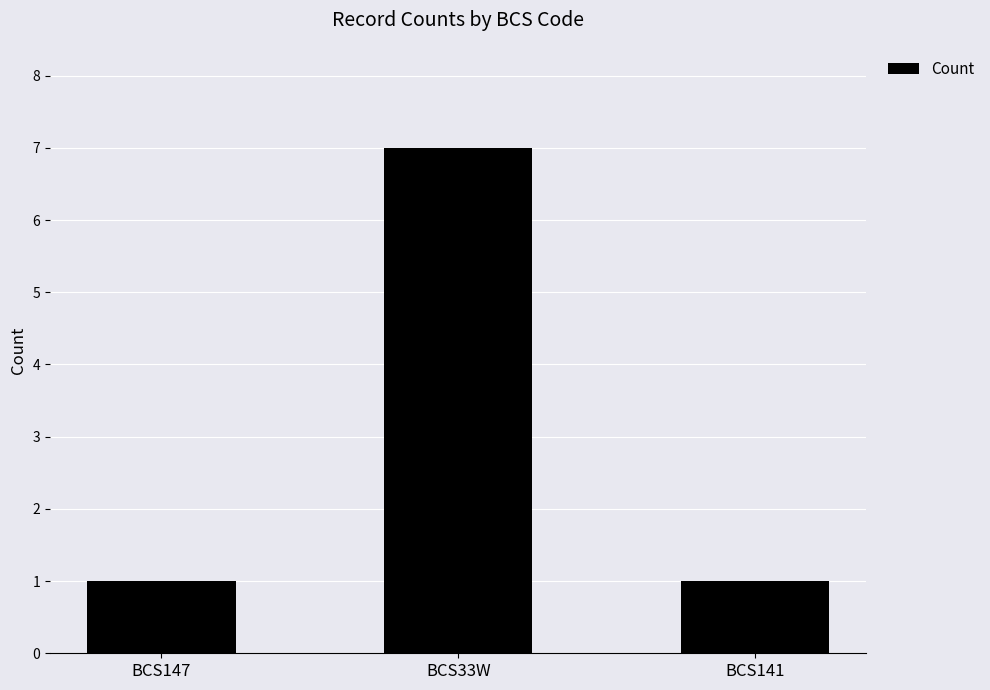

The value at BCS141 is 1. True or false?

True